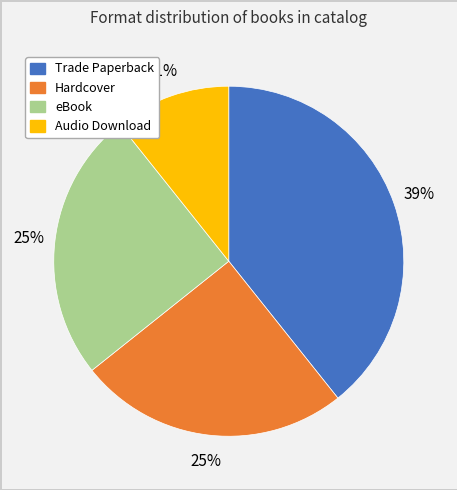

Does Audio Download represent more than half of the total?

No